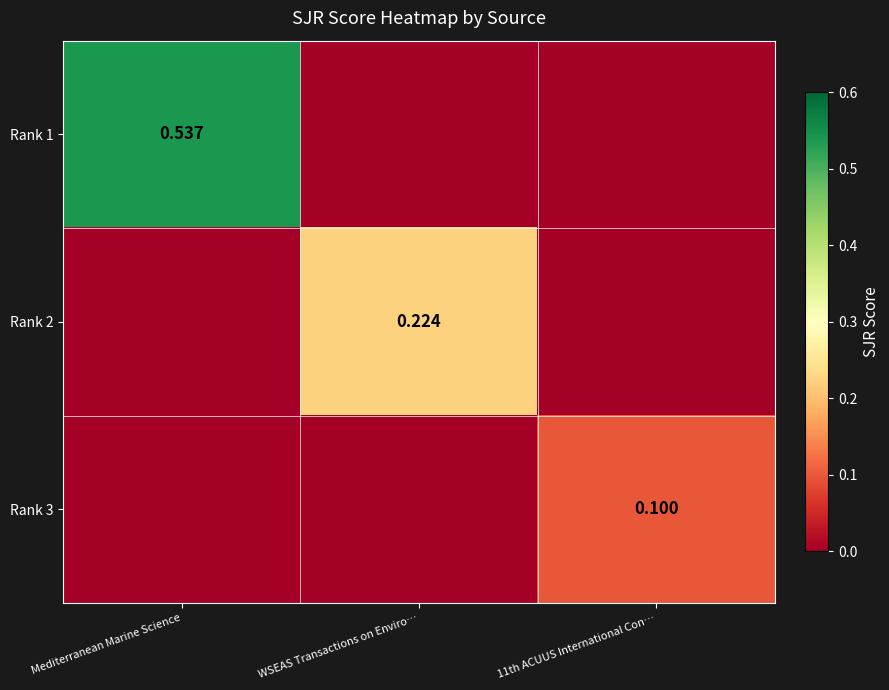

The value of Rank 2 at WSEAS Transactions on Enviro… is 0.4. True or false?

False